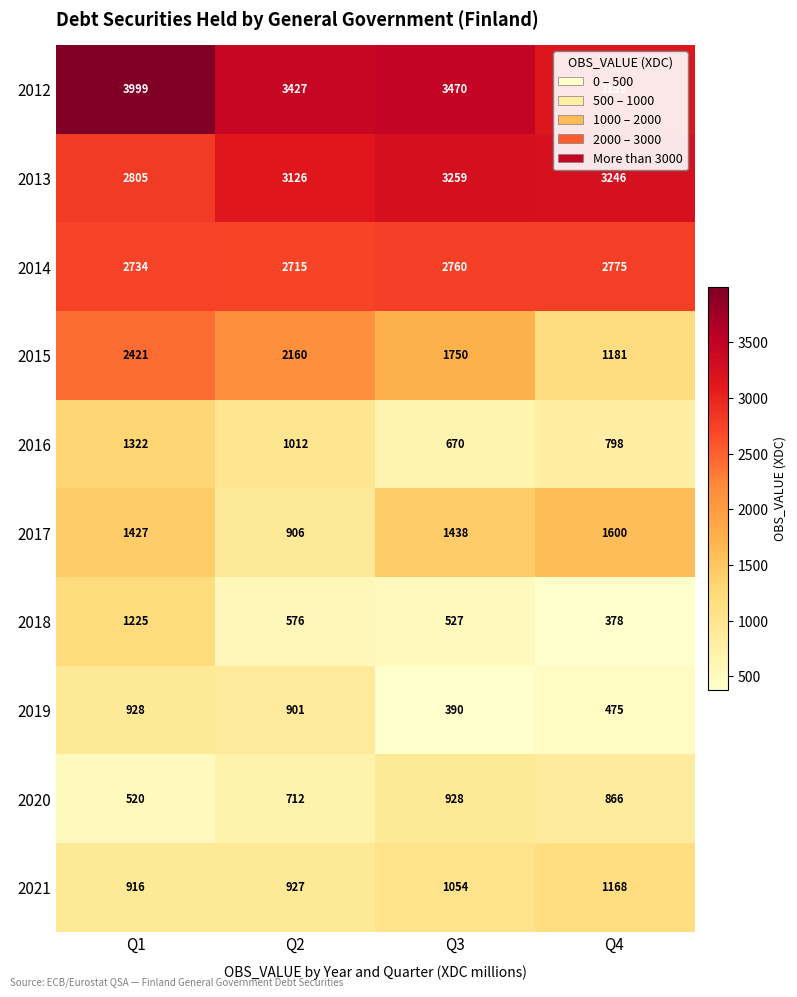

At how many categories does at least one series exceed 745?

4